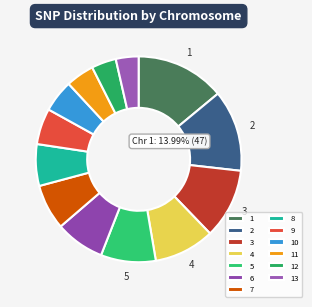

Does 3 represent more than half of the total?

No